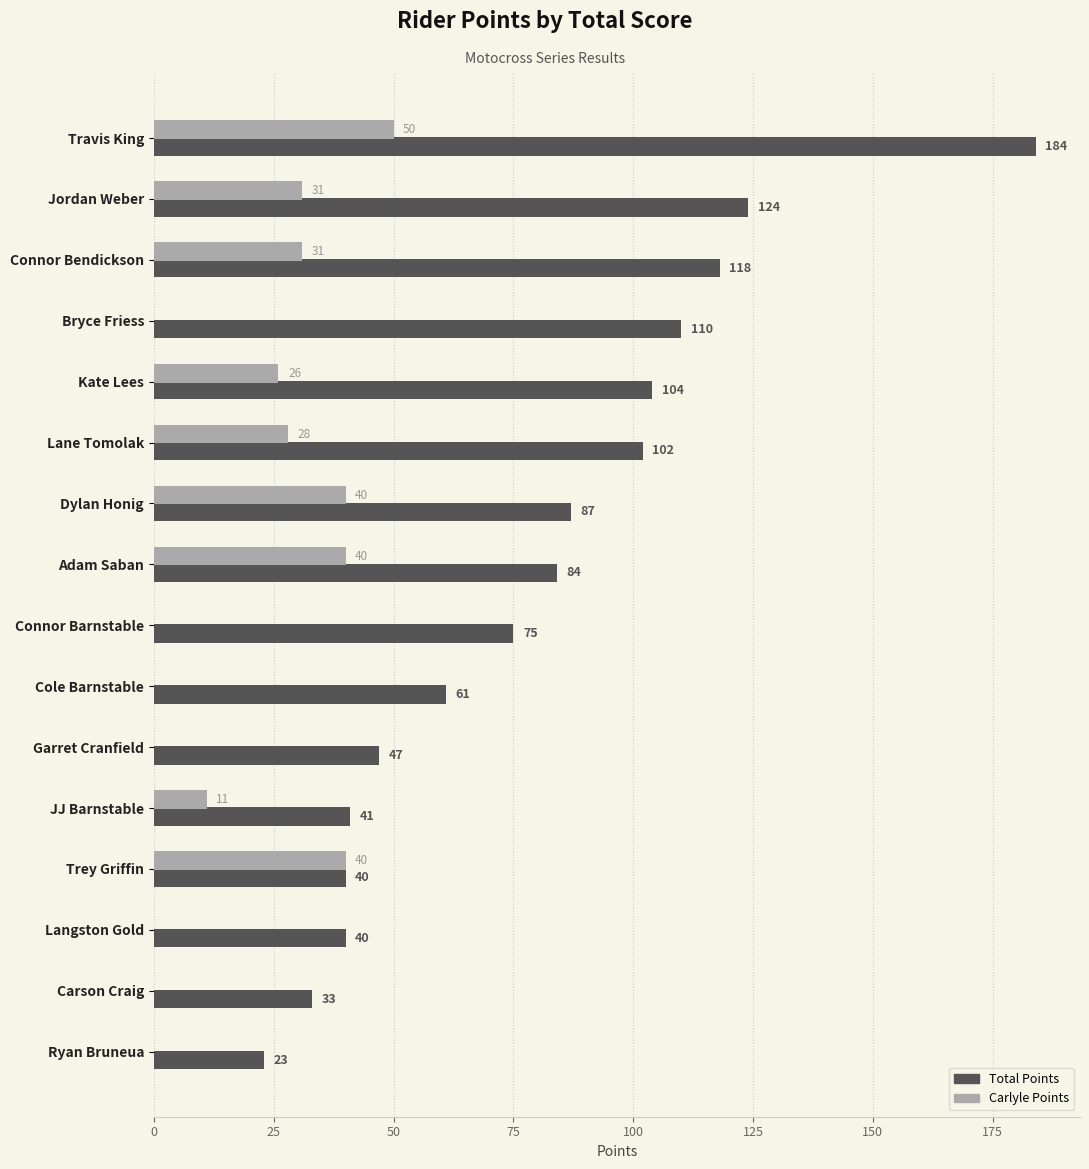

What is the greatest value displayed?

184